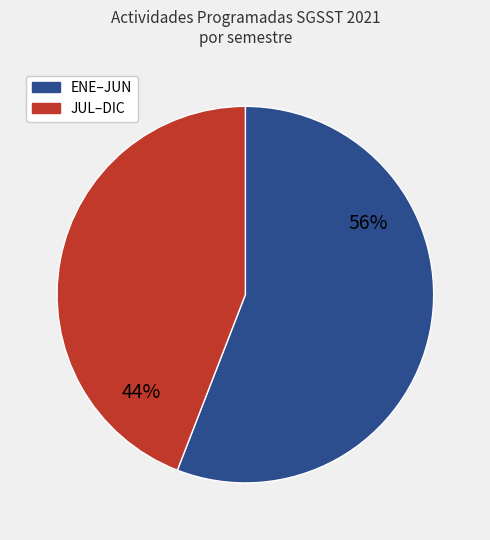

To the nearest percent, what is the difference between the largest and smallest slice percentages?

12%